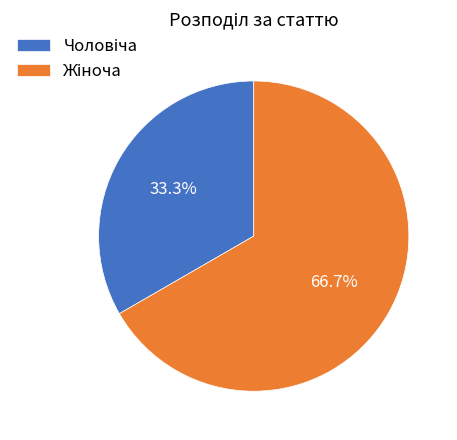

Does any single category account for the majority?

Yes